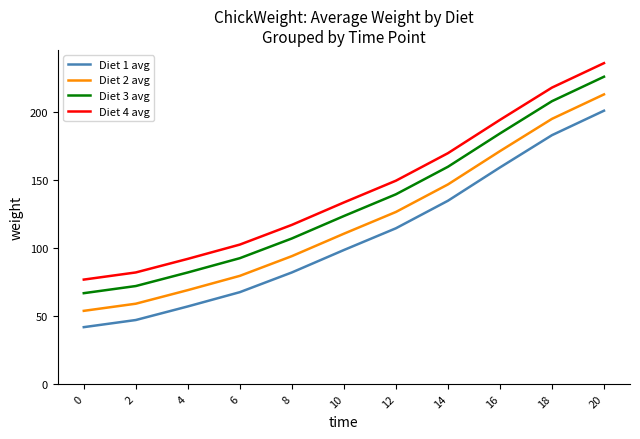

True or false: Diet 2 avg has a value of 182.2 at 10.

False